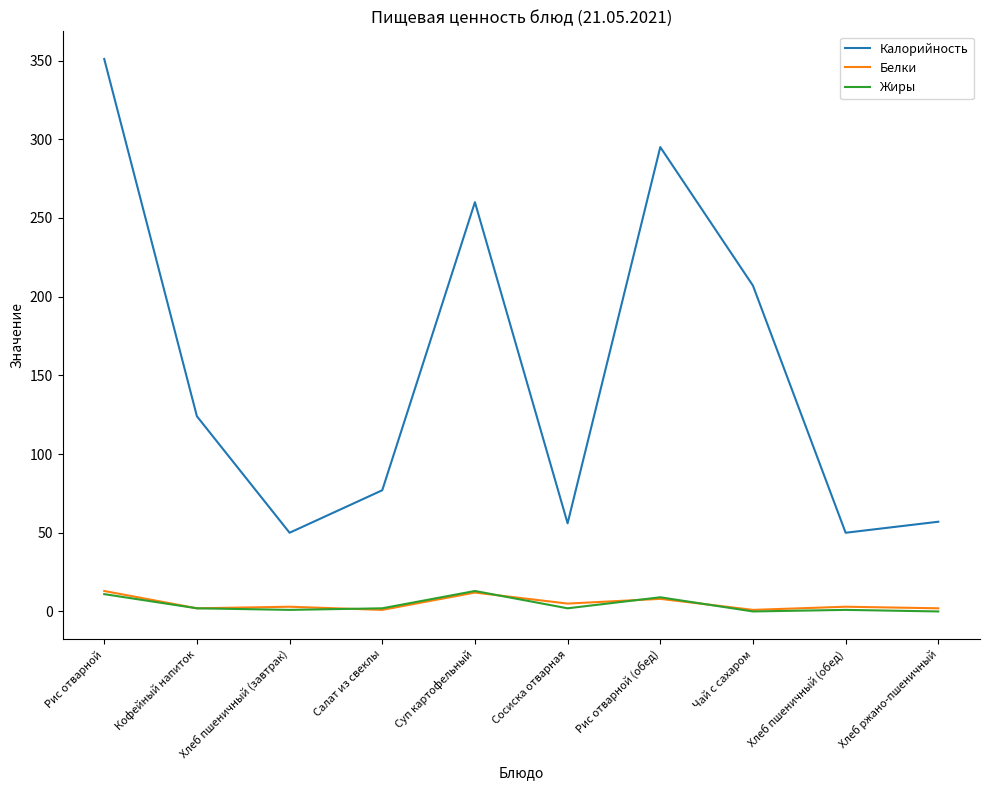

Where is the first local minimum for Калорийность?

Хлеб пшеничный (завтрак)